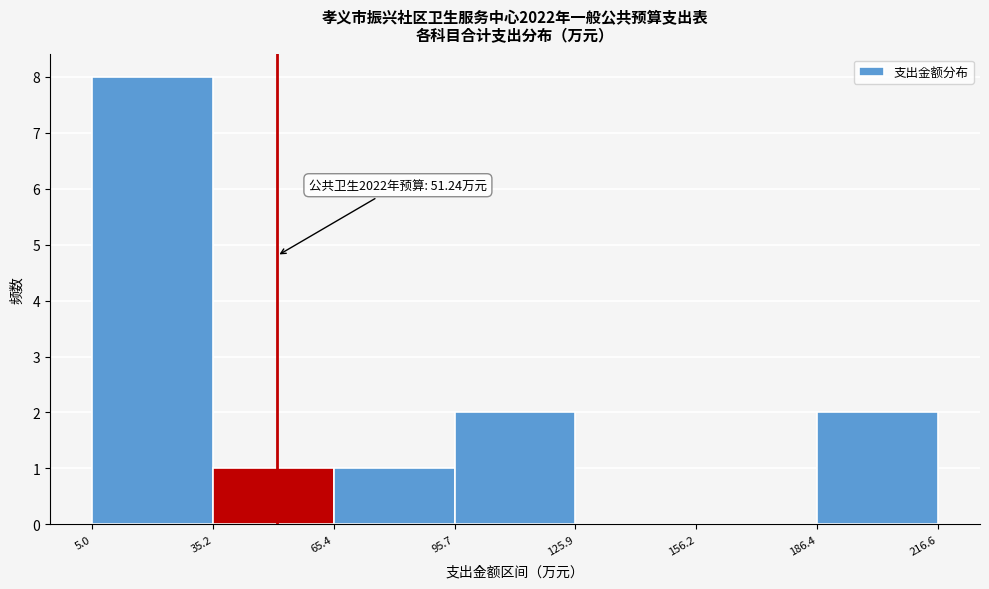

Which range on the x-axis has the tallest bar?

5.0 to 35.2